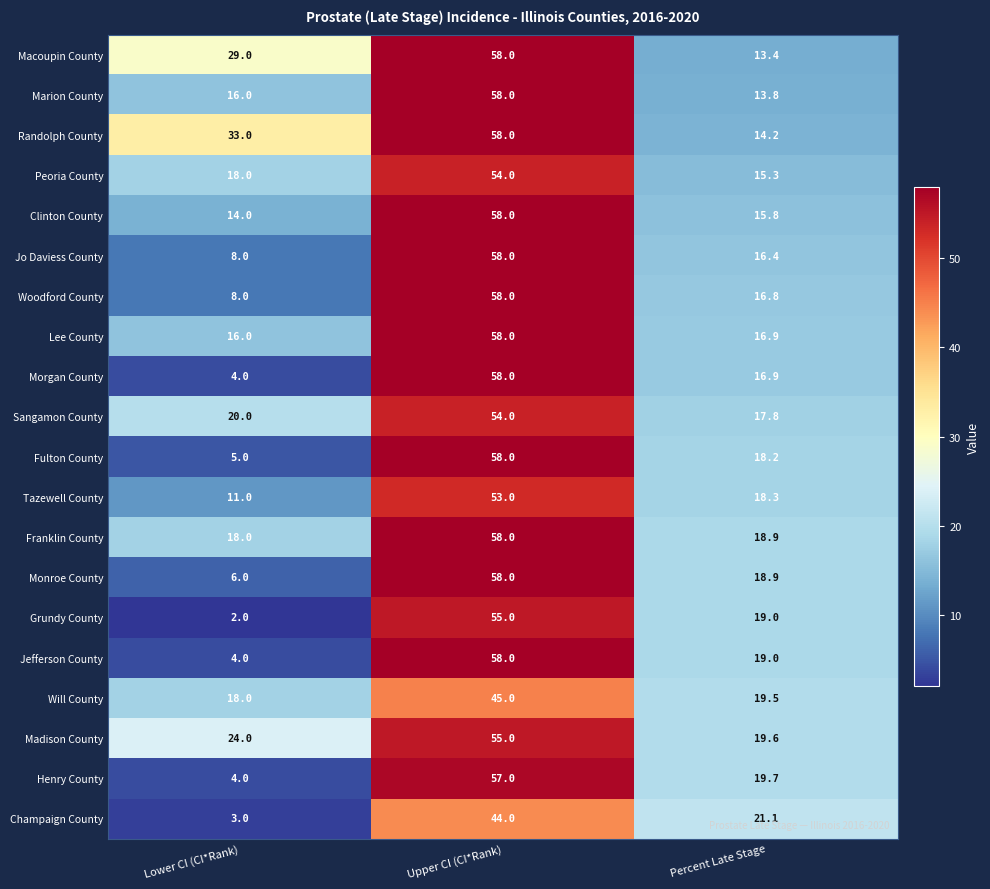

What is the difference between the highest and lowest values at Percent Late Stage?

7.7